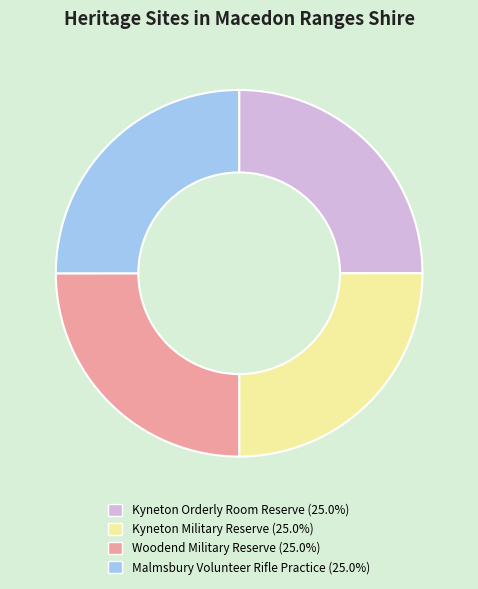

Approximately how many times larger is the value at Kyneton Military Reserve (25.0%) compared to Kyneton Orderly Room Reserve (25.0%)?

1.0